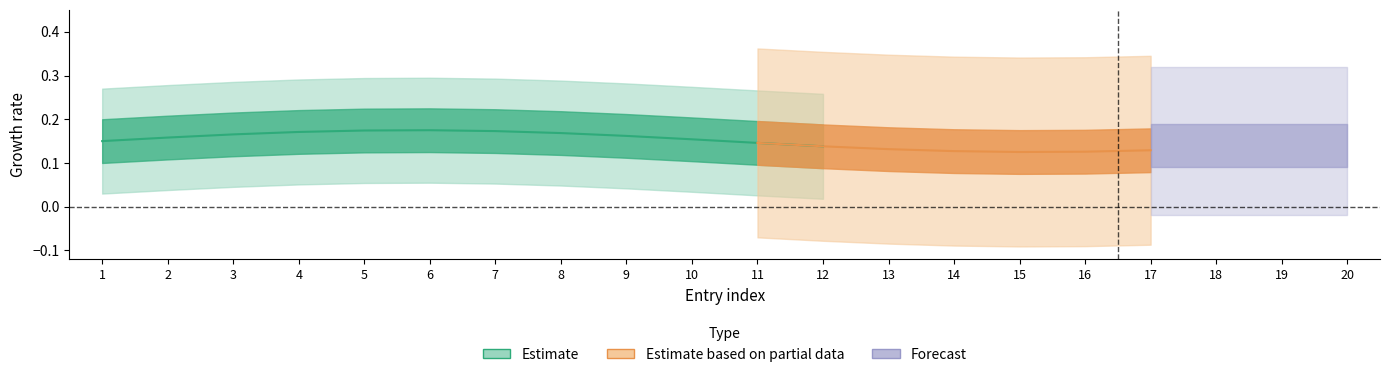

True or false: col_1 has a value of 0 at 6.

False